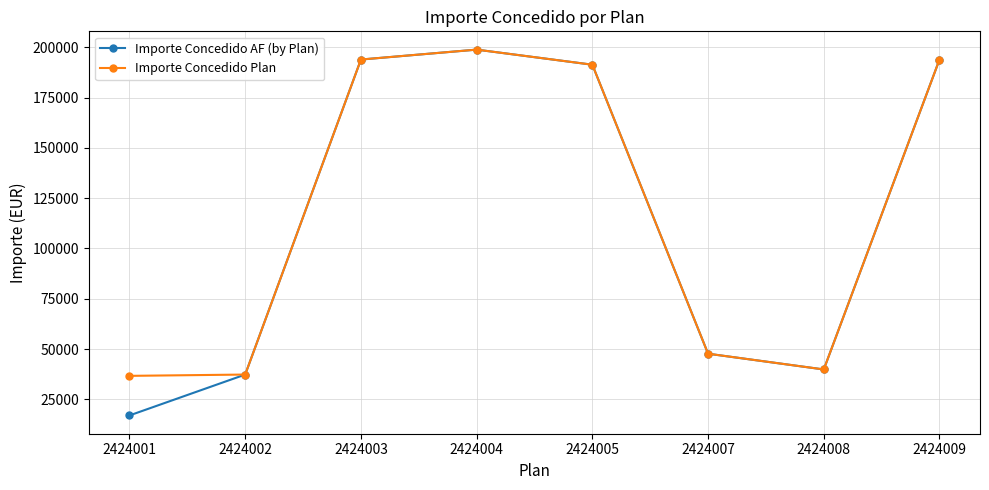

Is it true that Importe Concedido Plan equals 37360.6 at 2424002?

True